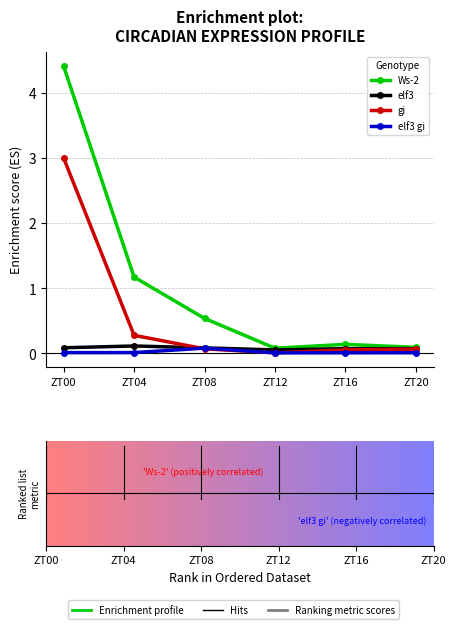

At which category is the sum across all series the highest?

ZT00